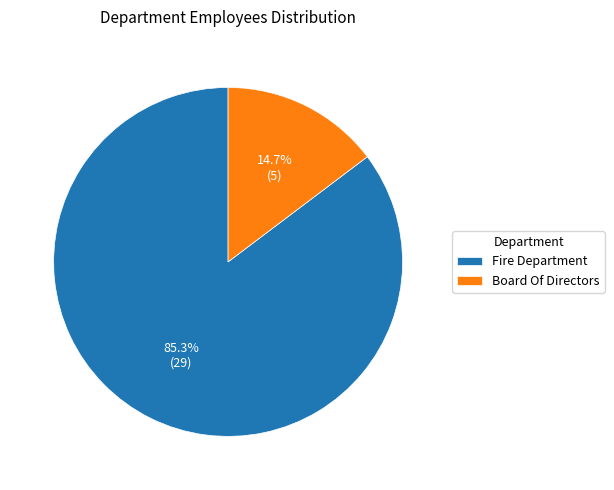

Which slice is the largest?

Fire Department